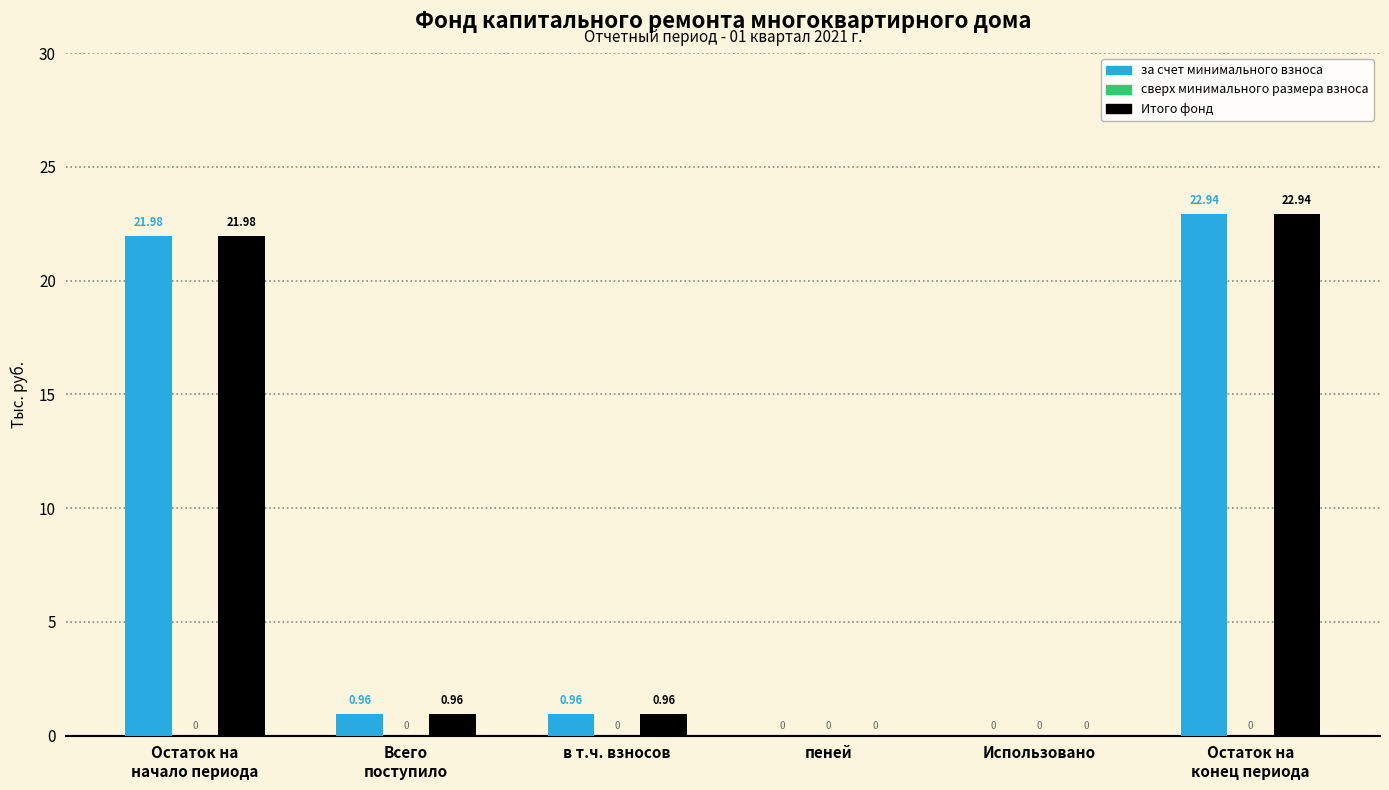

What is the highest value of the Итого фонд series?

22.9